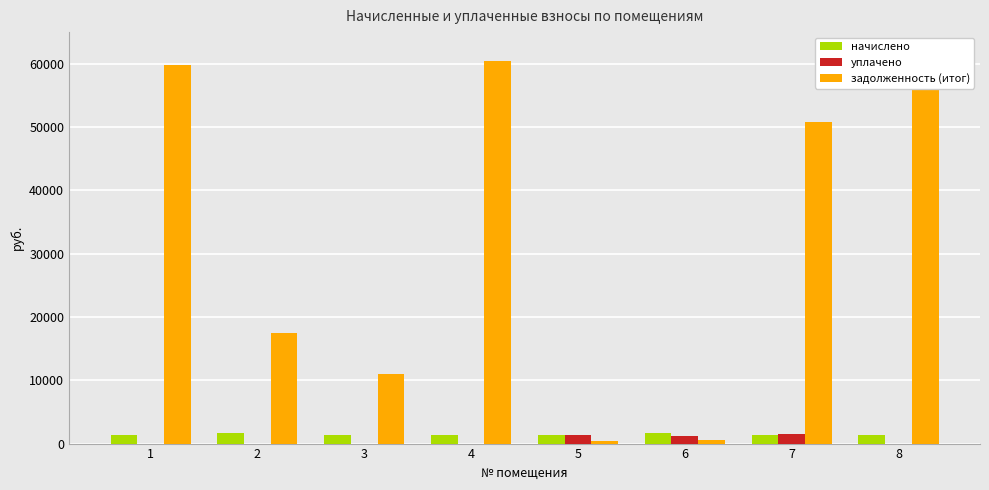

Which series has the largest total across all categories?

задолженность (итог)